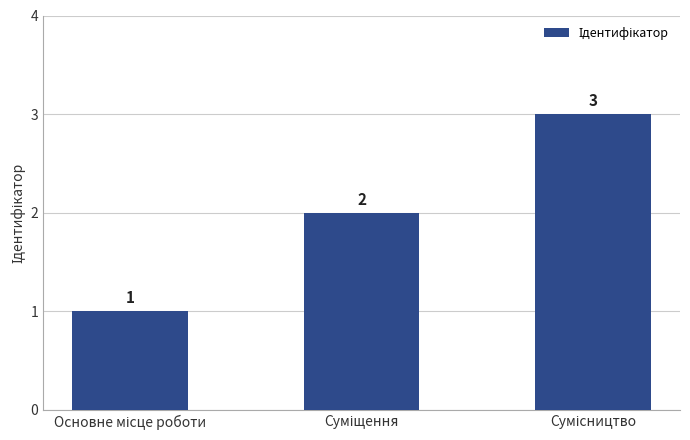

Are the bars horizontal?

No